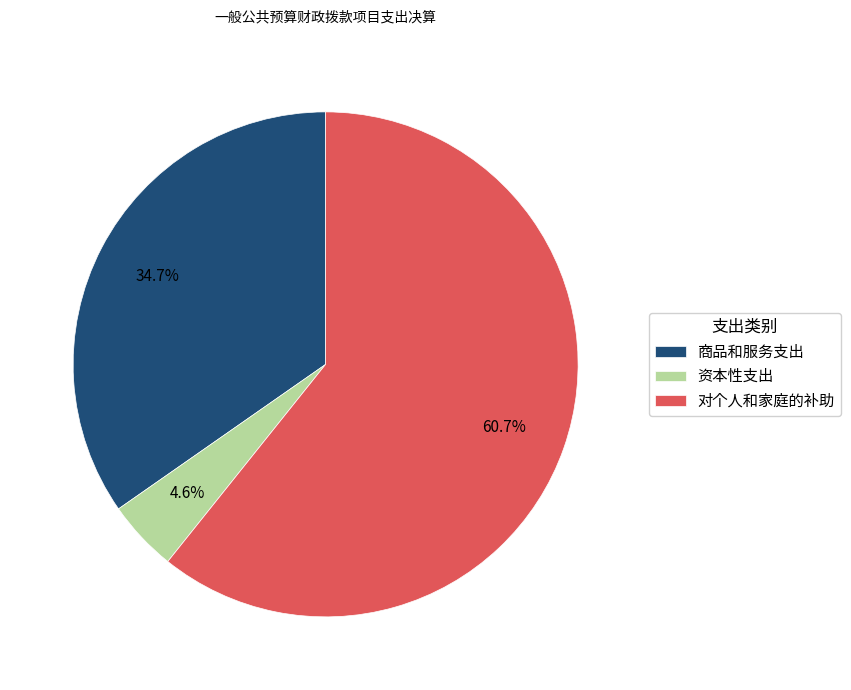

How many segments does this pie chart have?

3